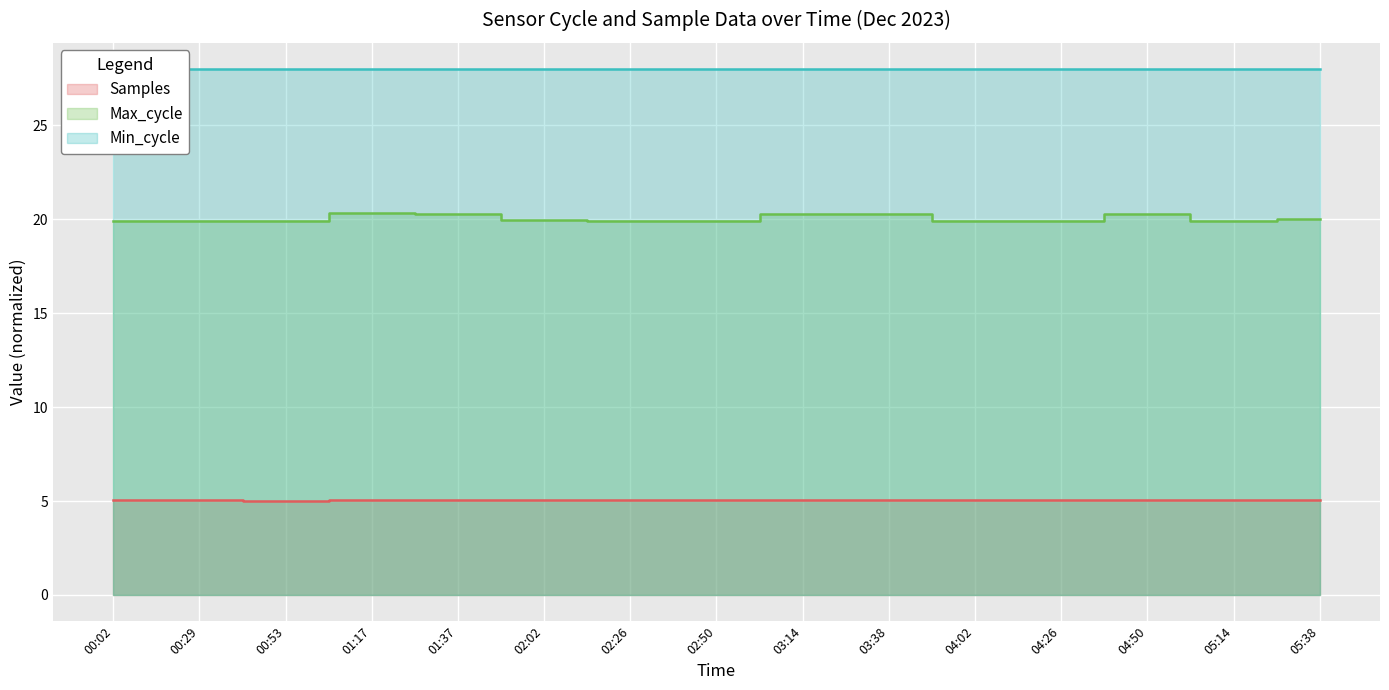

What position from the right is 01:37?

11